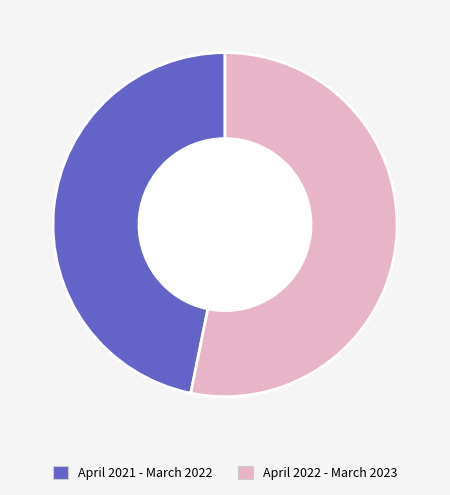

Rank the categories by value from lowest to highest.

April 2021 - March 2022, April 2022 - March 2023